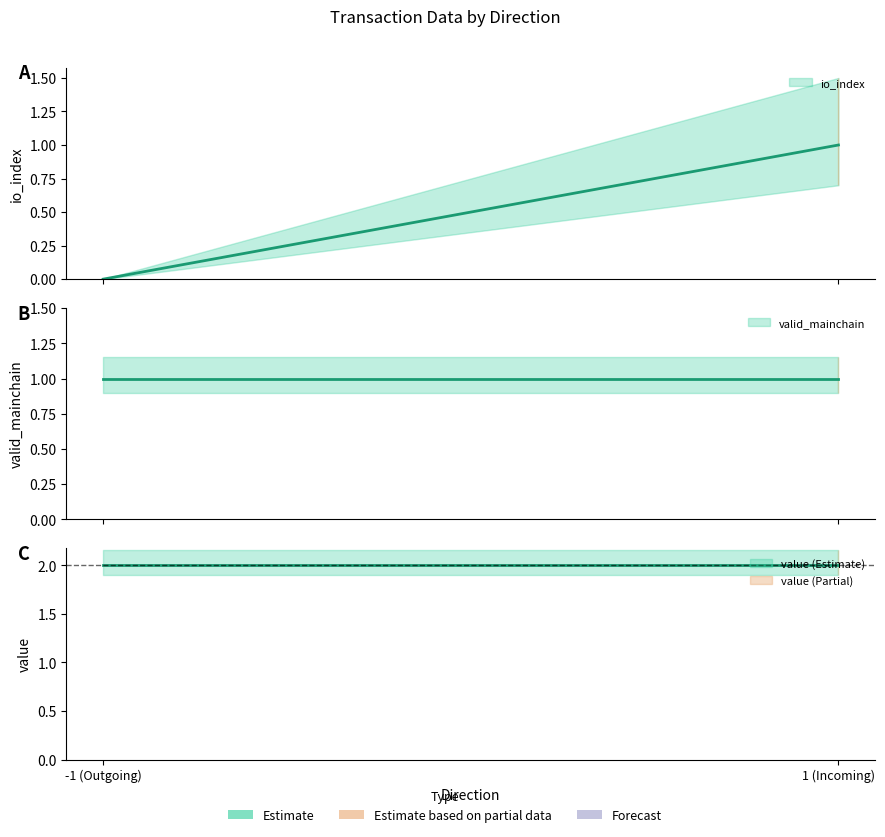

Which series has the widest spread of values?

io_index